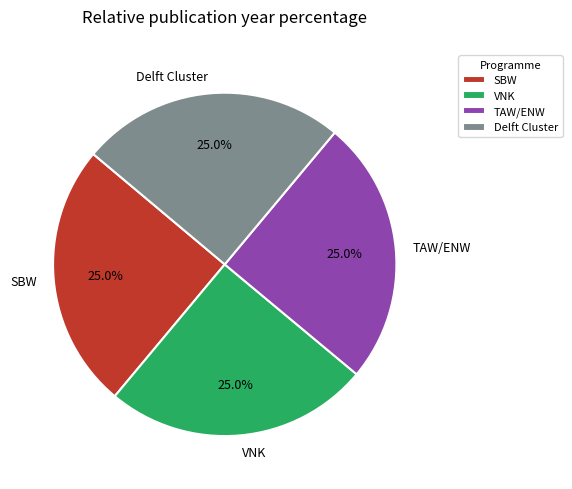

Approximately how many times larger is the value at Delft Cluster compared to VNK?

1.0